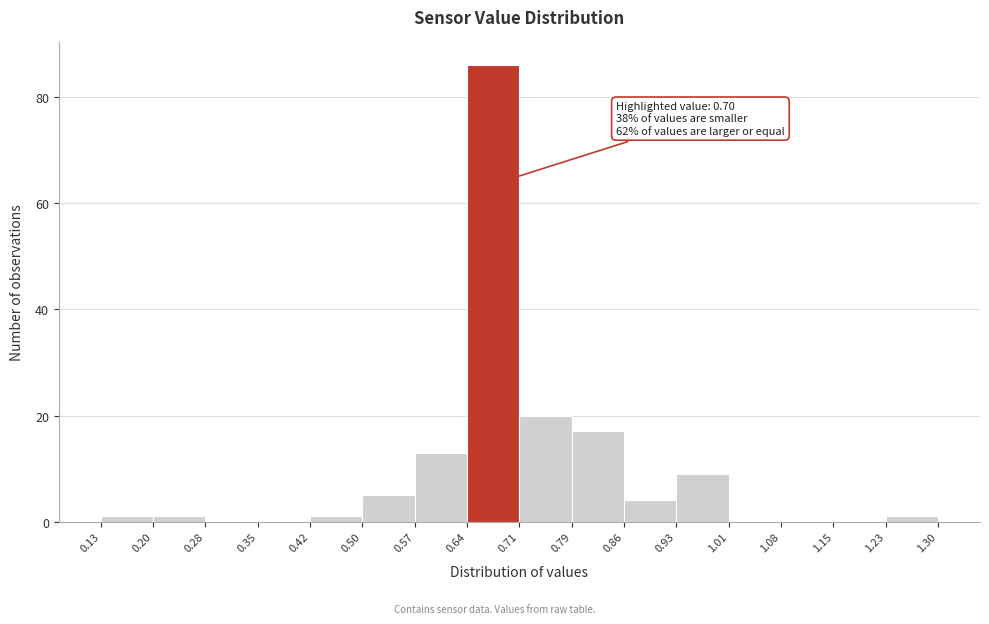

Over which range of the x-axis is the bar tallest?

0.64 to 0.71